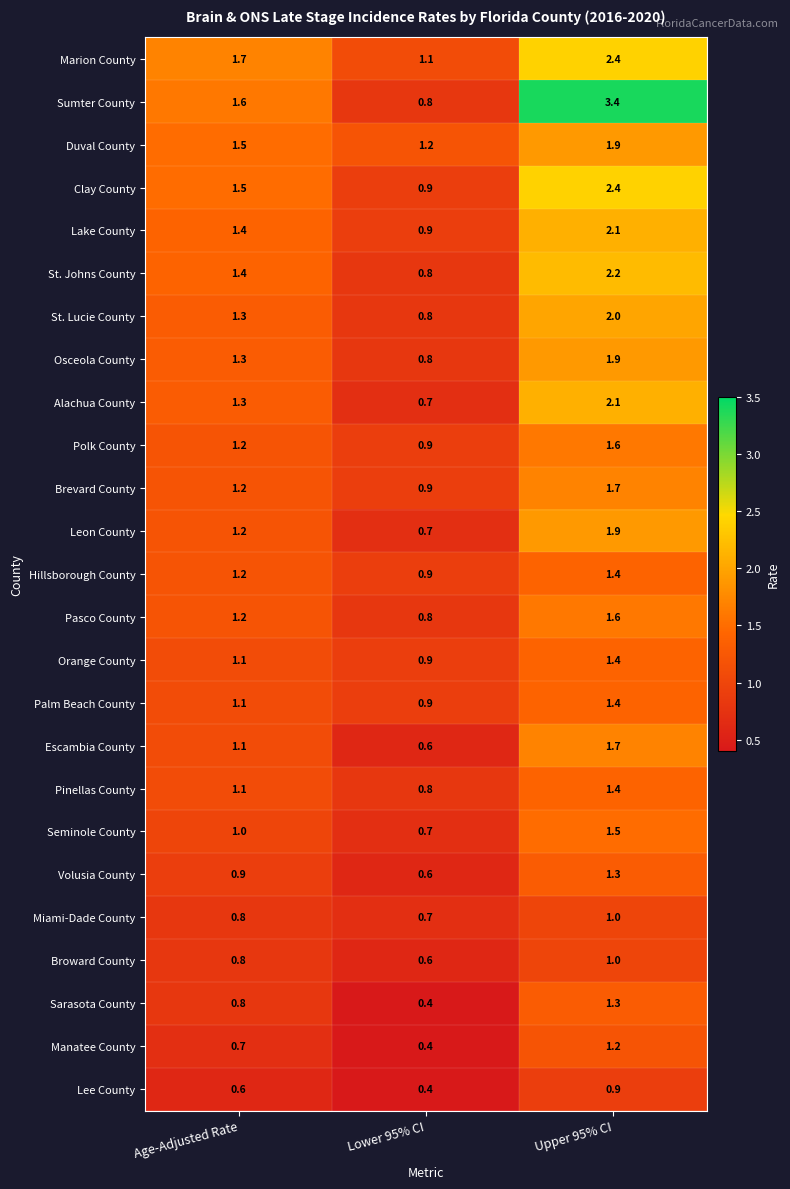

What is the approximate value of Clay County at Age-Adjusted Rate?

1.5